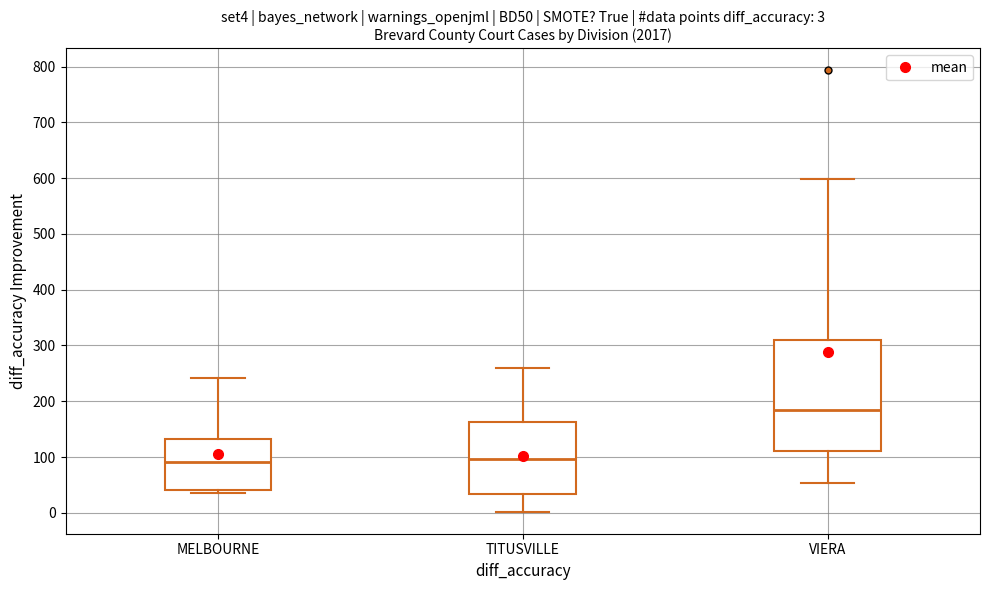

Which box's median line is the highest?

VIERA